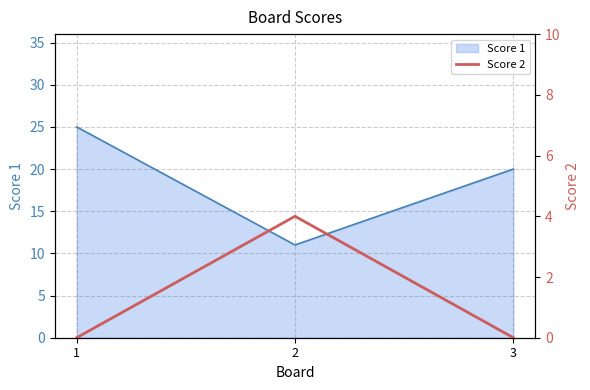

At which label is Score 1 closest to 18?

3